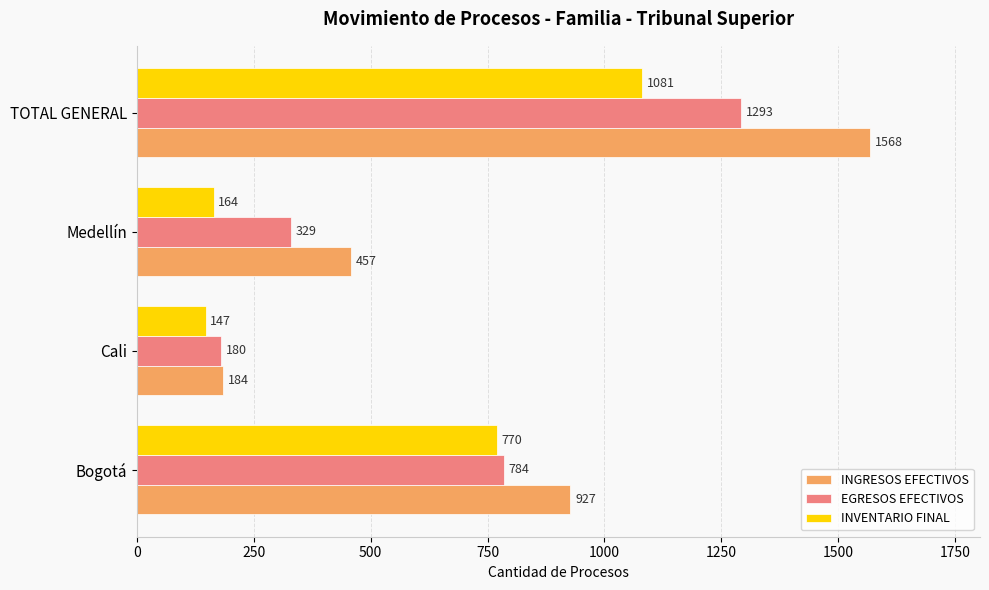

Rank the categories by EGRESOS EFECTIVOS value from lowest to highest.

Cali, Medellín, Bogotá, TOTAL GENERAL